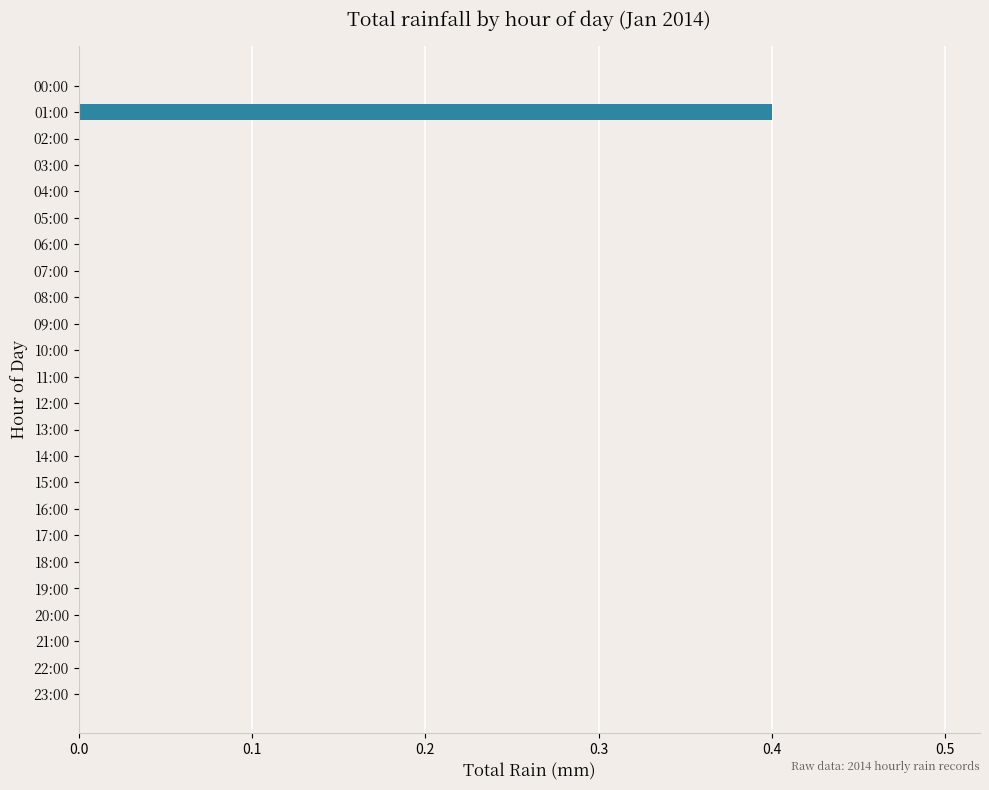

What is the greatest value displayed?

0.4